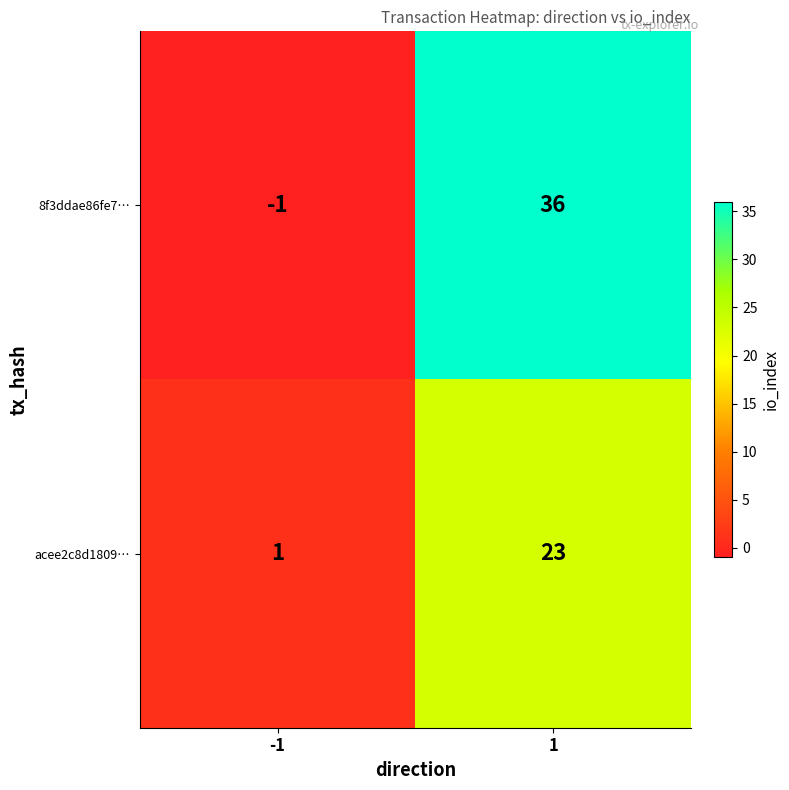

Which label corresponds to the smallest value in the chart?

-1